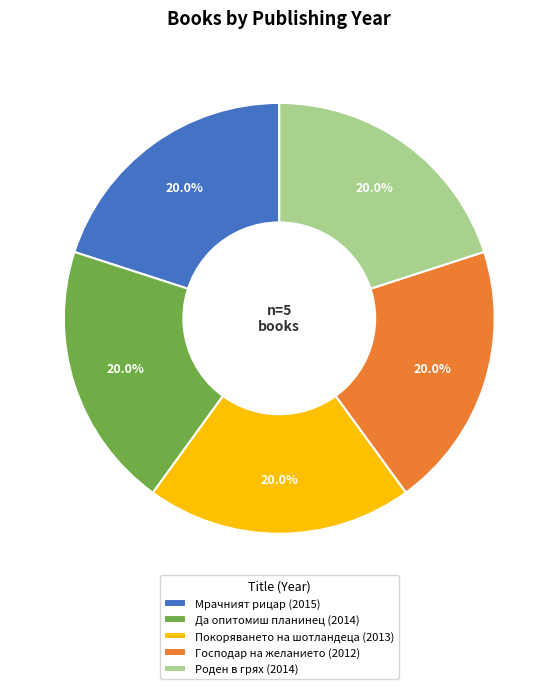

Does Да опитомиш планинец account for over 50% of the chart?

No